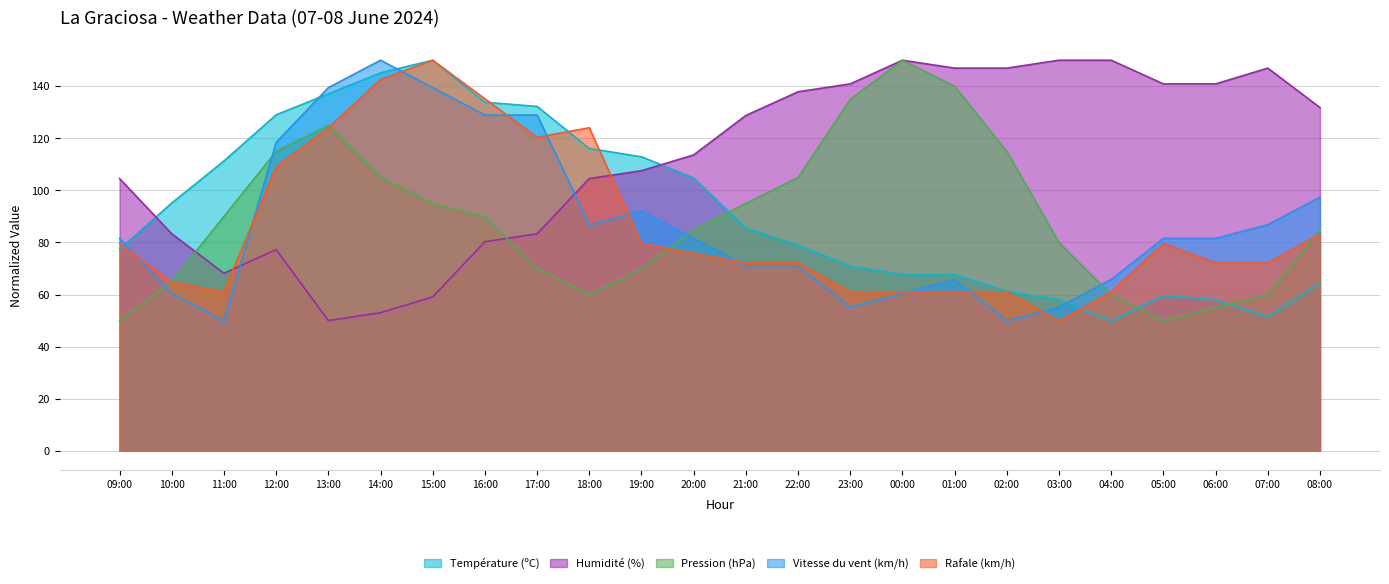

True or false: Température (ºC) and Rafale (km/h) intersect in this chart.

True